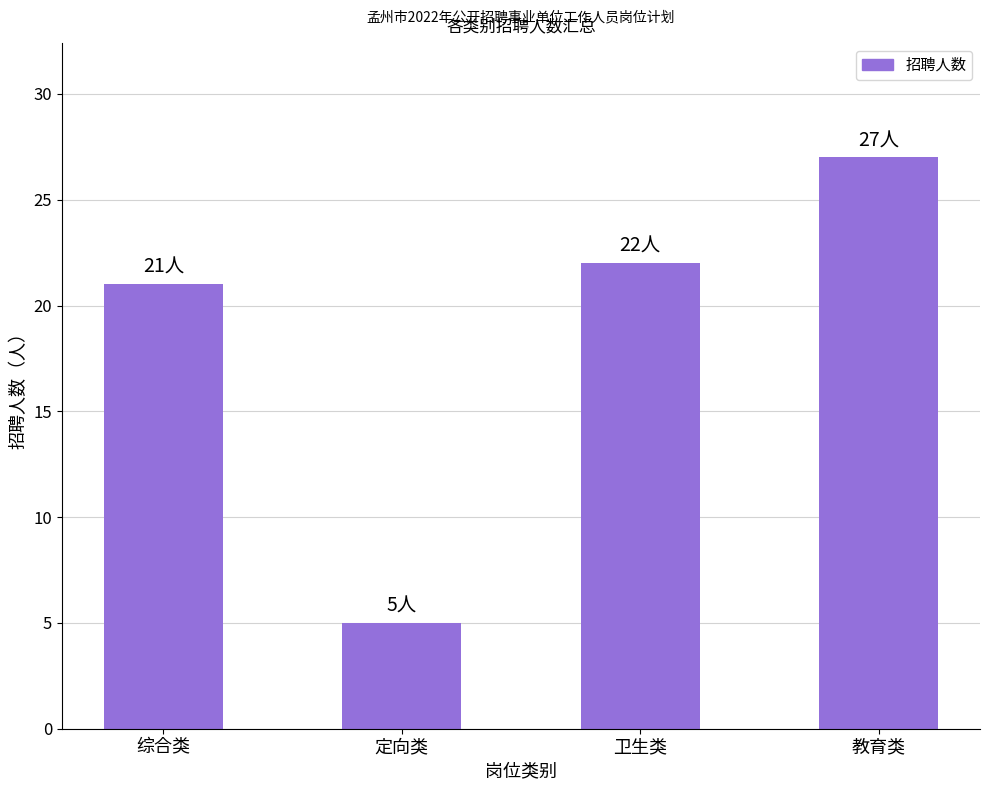

List the labels in order of value, largest first.

教育类, 卫生类, 综合类, 定向类